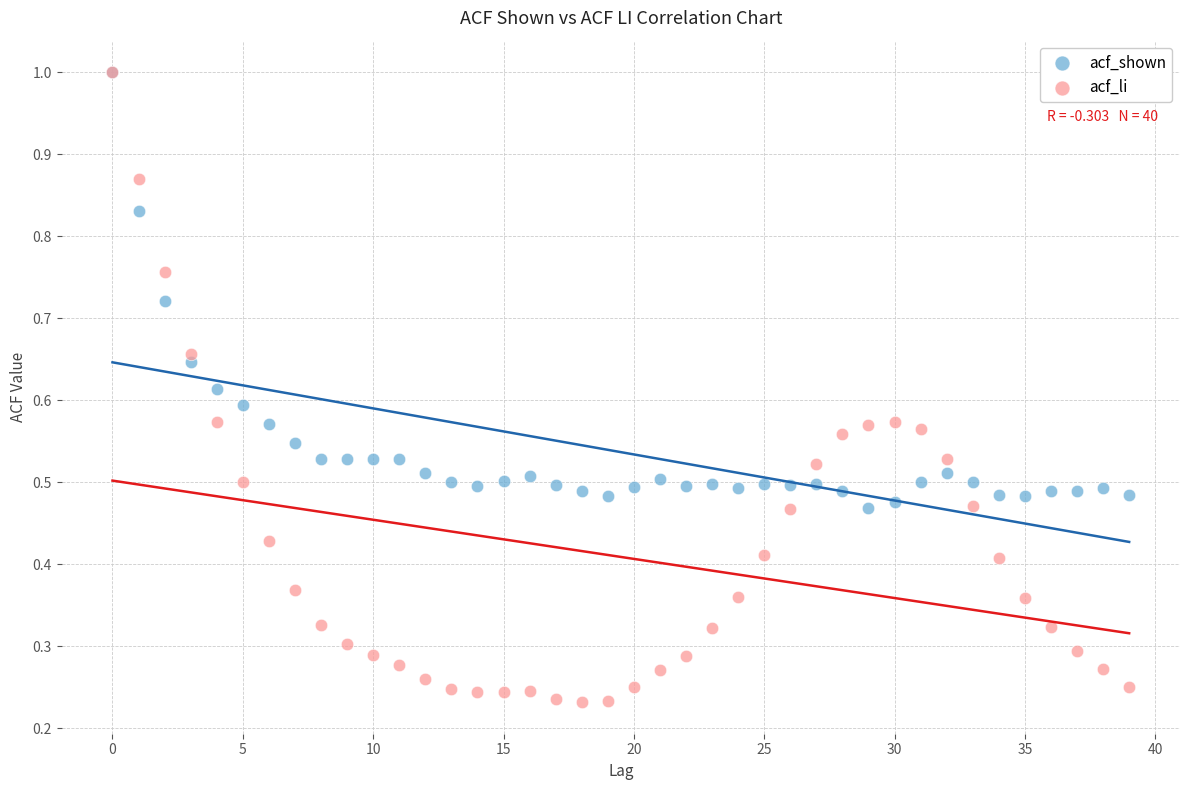

What are all the series names shown in the legend?

acf_shown, acf_li